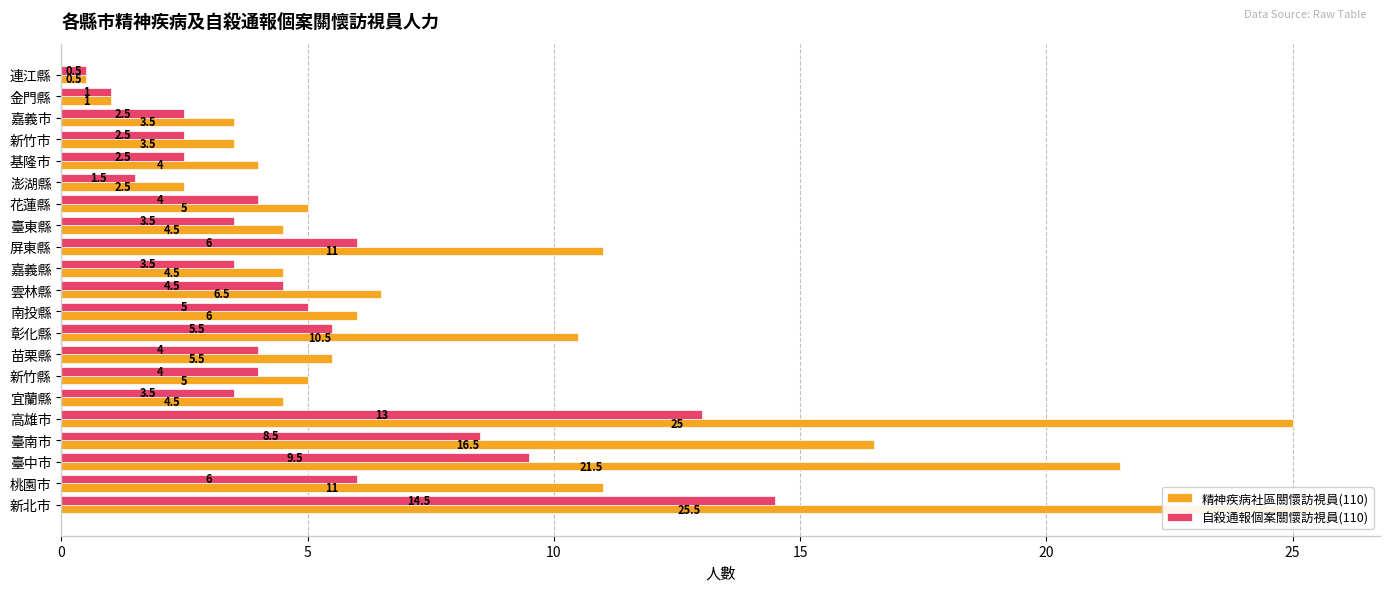

What is the value of the 自殺通報個案關懷訪視員(110) bar at the 4th from the left?

8.5